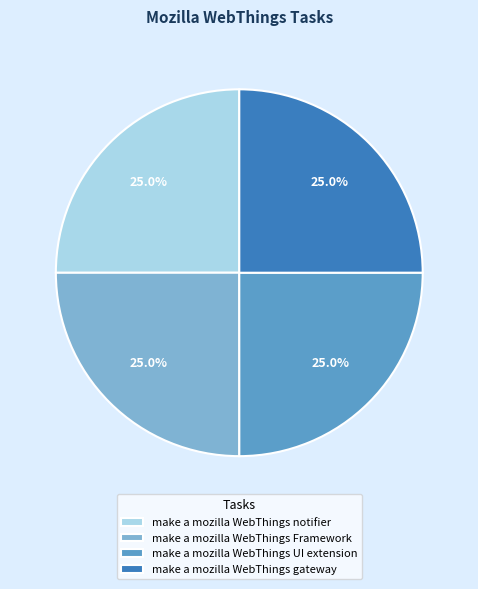

What percentage is NOT represented by make a mozilla WebThings Framework?

75.0%